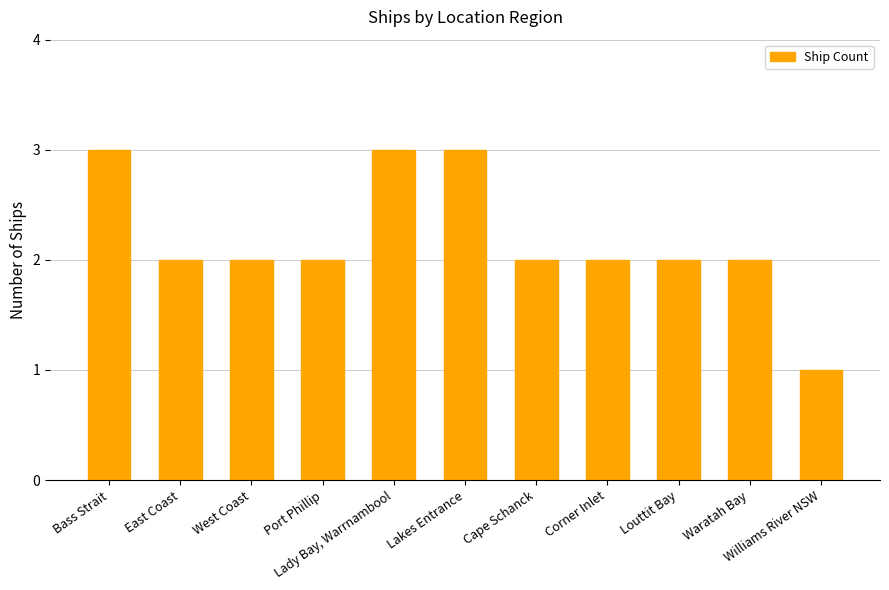

What is the maximum value shown in the chart?

3